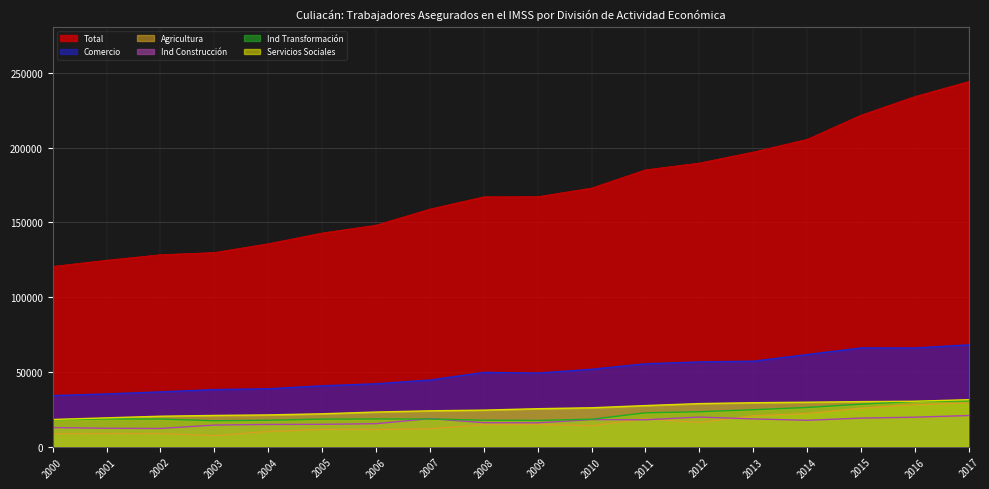

What is the minimum value for Ind Transformación?

17387